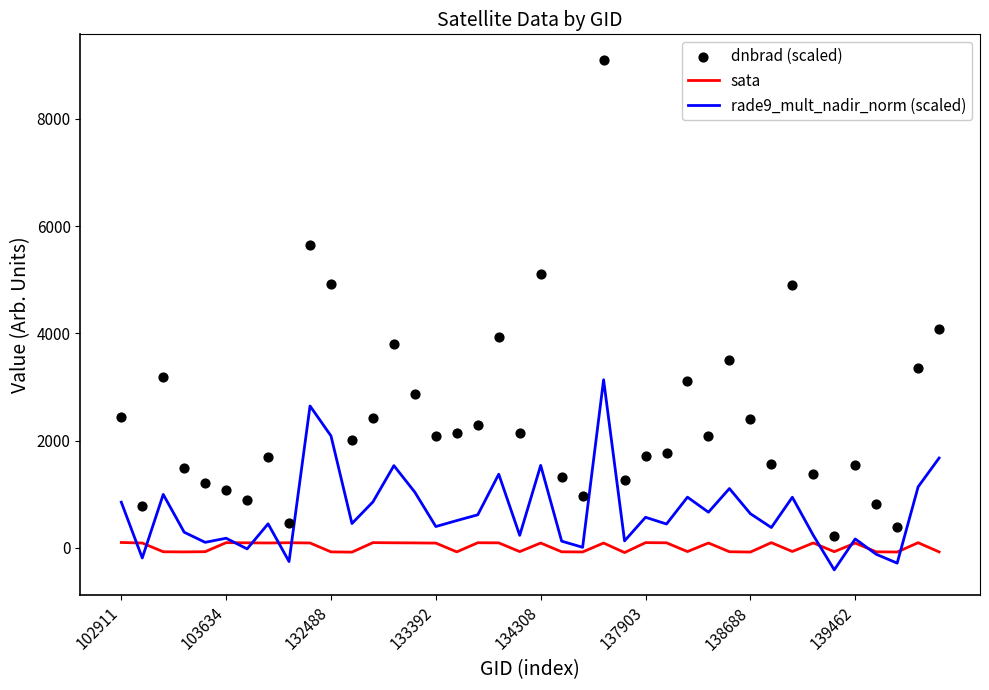

Which series has the largest Y range (max minus min)?

dnbrad (scaled)